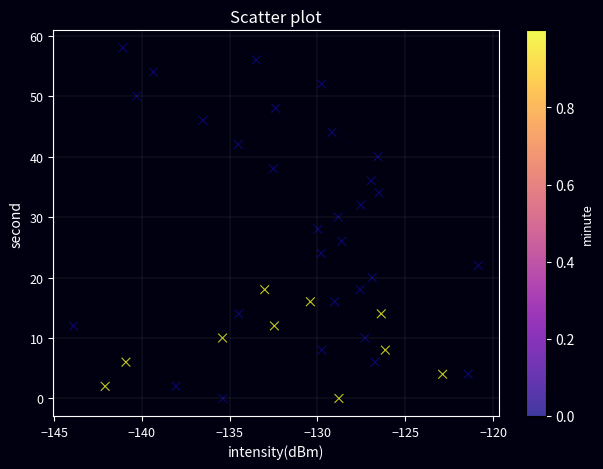

What is the range of Y values (max minus min)?

58